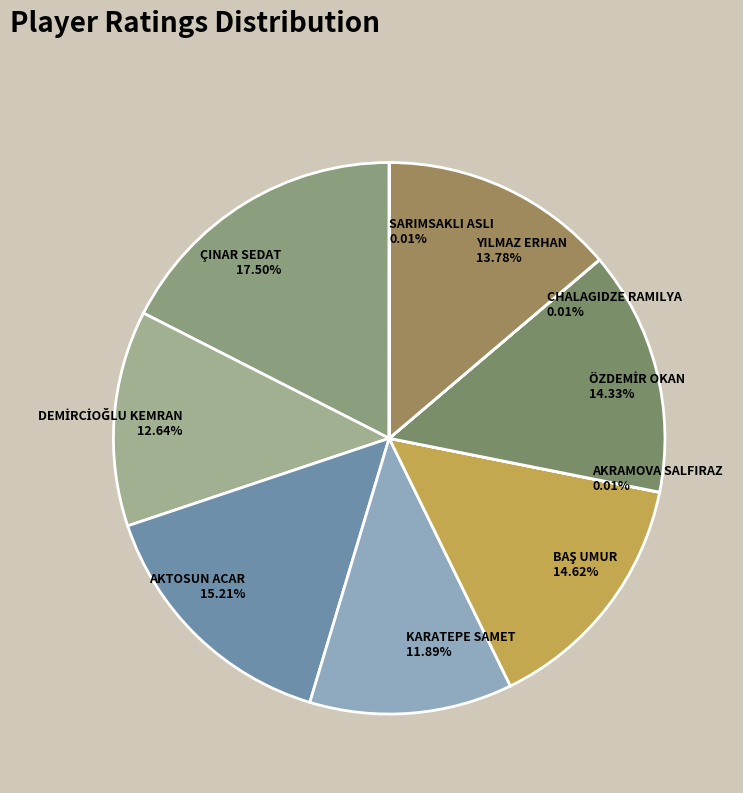

Does ÇINAR SEDAT represent more than half of the total?

No